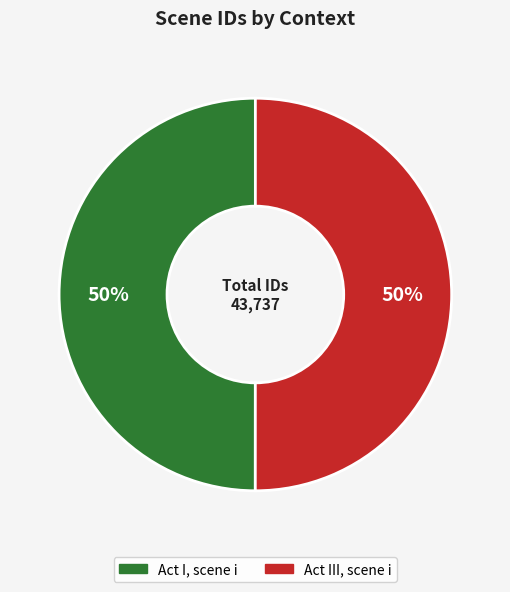

To the nearest percent, what is the combined percentage of Act I, scene i and Act III, scene i?

100%